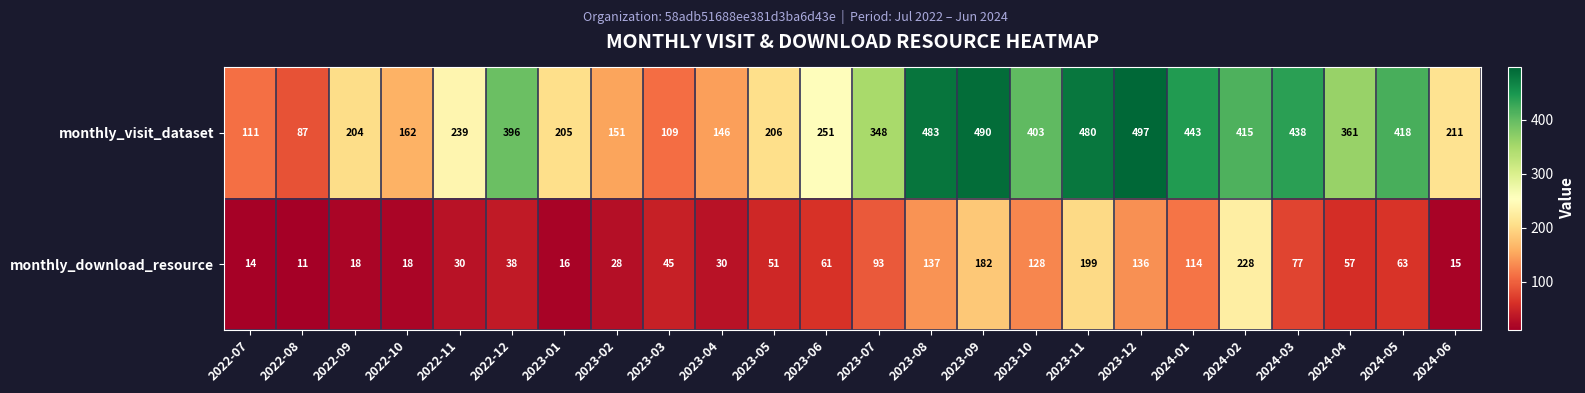

The monthly_download_resource series shows 14 at 2022-07. True or false?

True